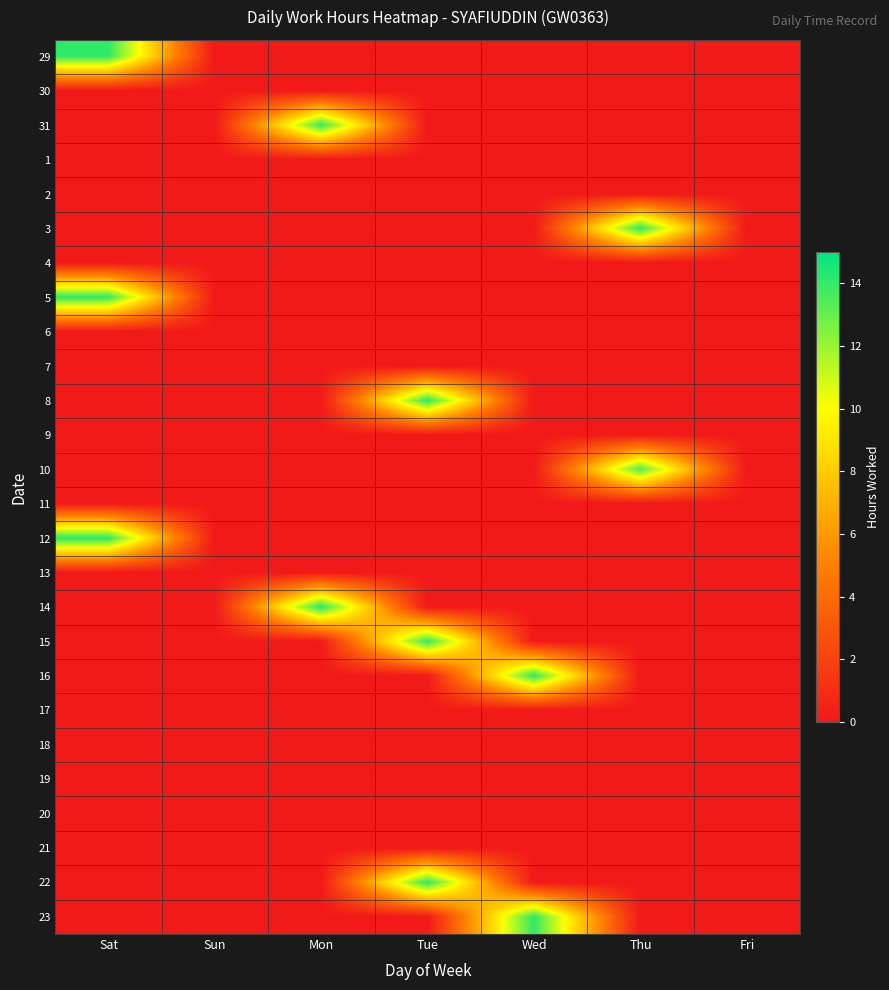

What is the total value across all series at Wed?

28.1